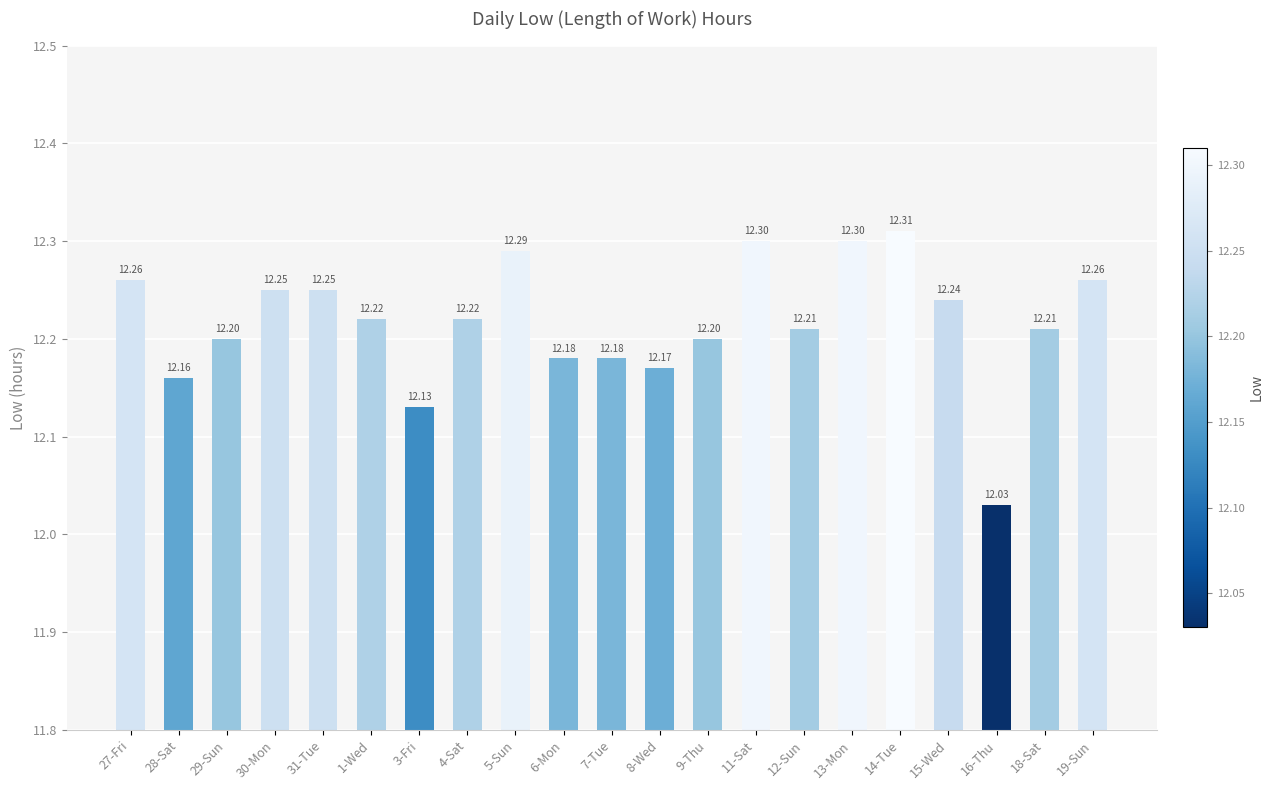

The chart shows a value of 12.2 at 18-Sat. True or false?

True